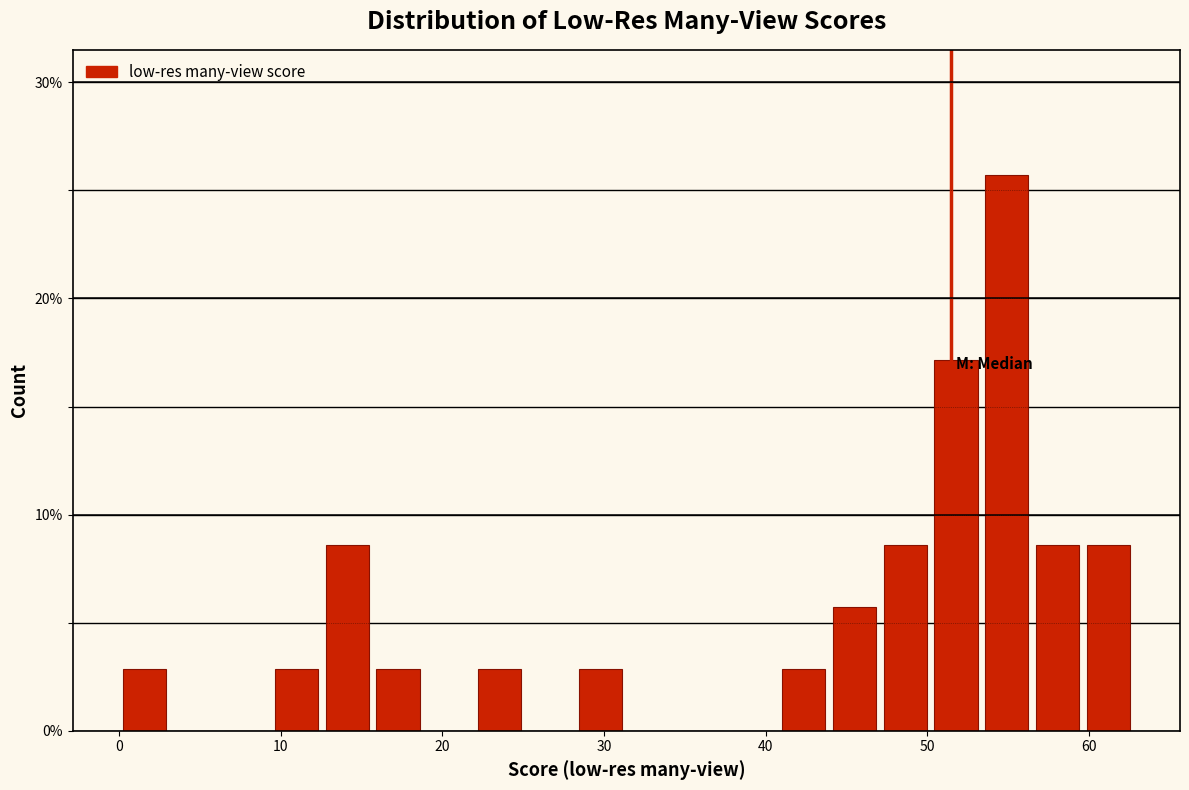

Read against the x-axis, roughly where is the centre of the tallest bar?

55